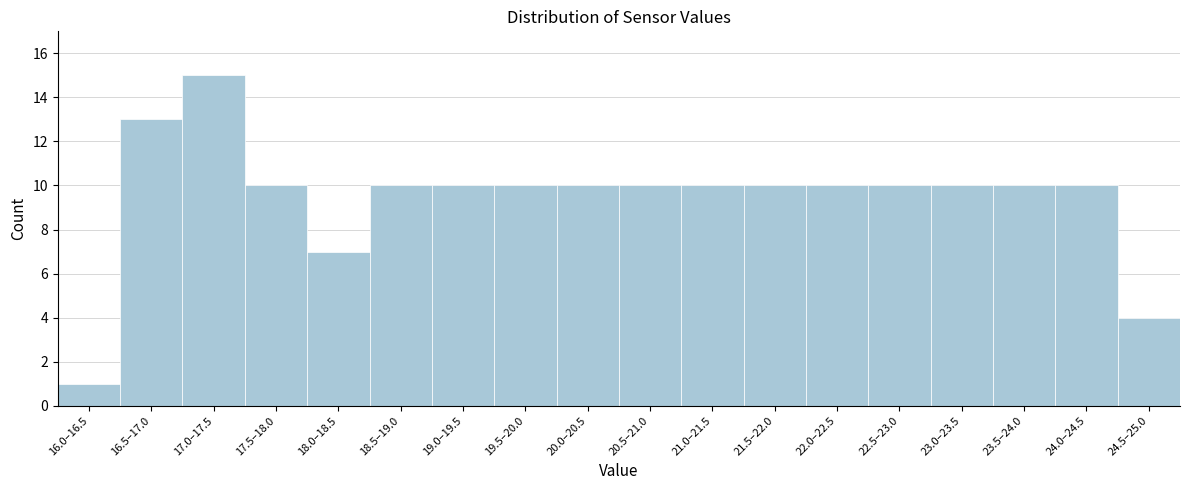

Reading left to right, extract all data points from this chart.

16.0–16.5=1	16.5–17.0=13	17.0–17.5=15	17.5–18.0=10	18.0–18.5=7	18.5–19.0=10	19.0–19.5=10	19.5–20.0=10	20.0–20.5=10	20.5–21.0=10	21.0–21.5=10	21.5–22.0=10	22.0–22.5=10	22.5–23.0=10	23.0–23.5=10	23.5–24.0=10	24.0–24.5=10	24.5–25.0=4